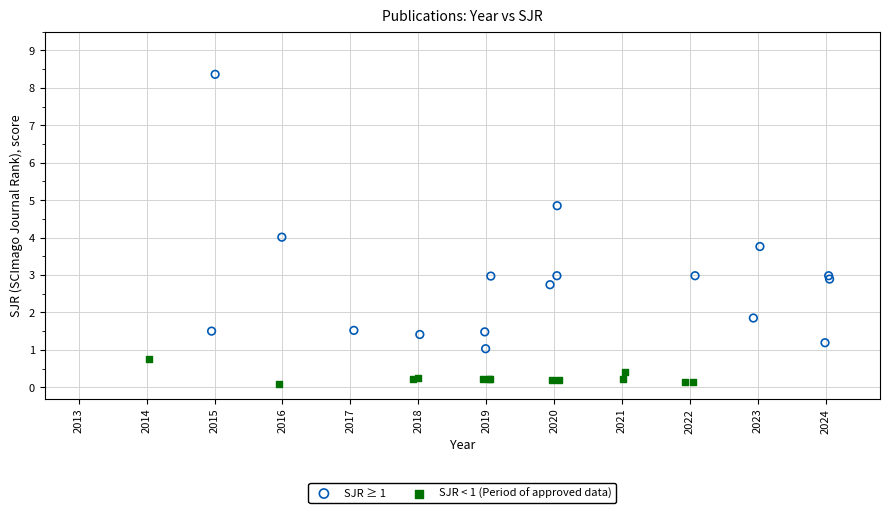

Which series contains the highest Y value?

SJR ≥ 1